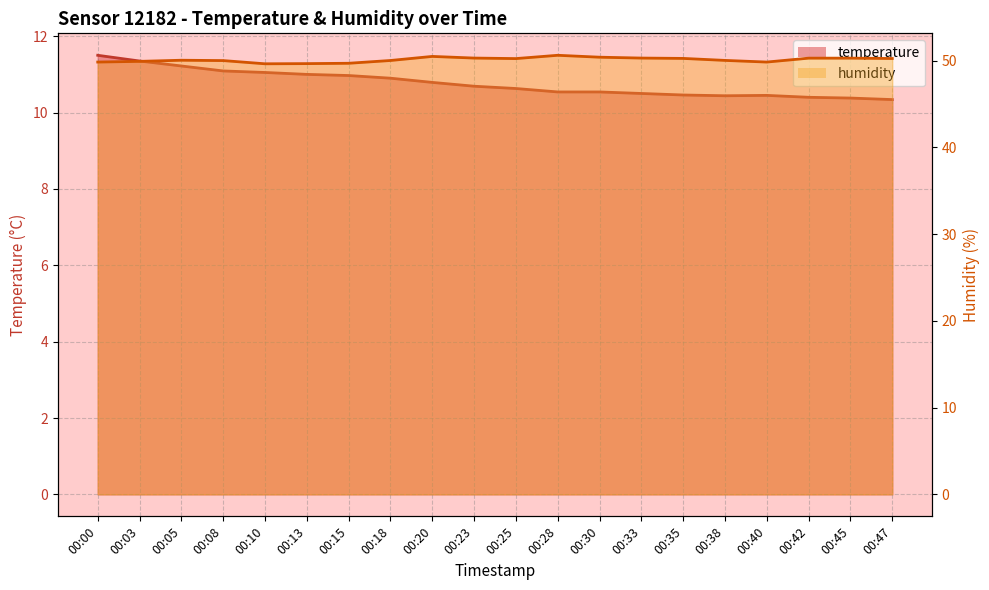

What are all the series names shown in the legend?

temperature, humidity